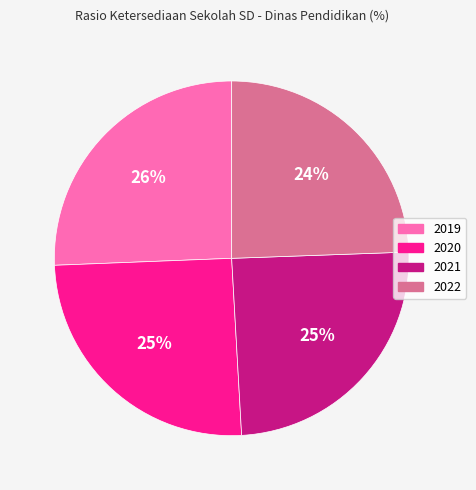

What is the ratio of the value at 2020 to the value at 2022?

1.0